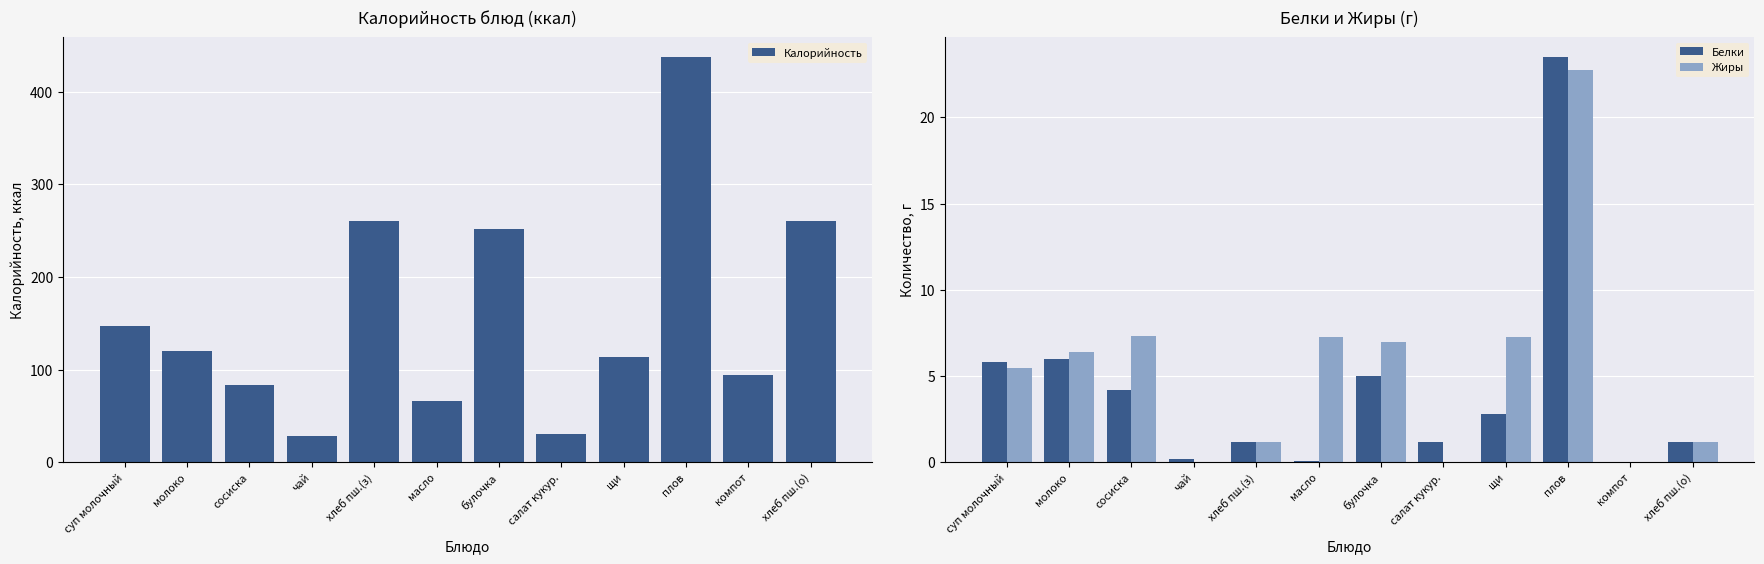

Which category has the highest value in the Белки series?

плов